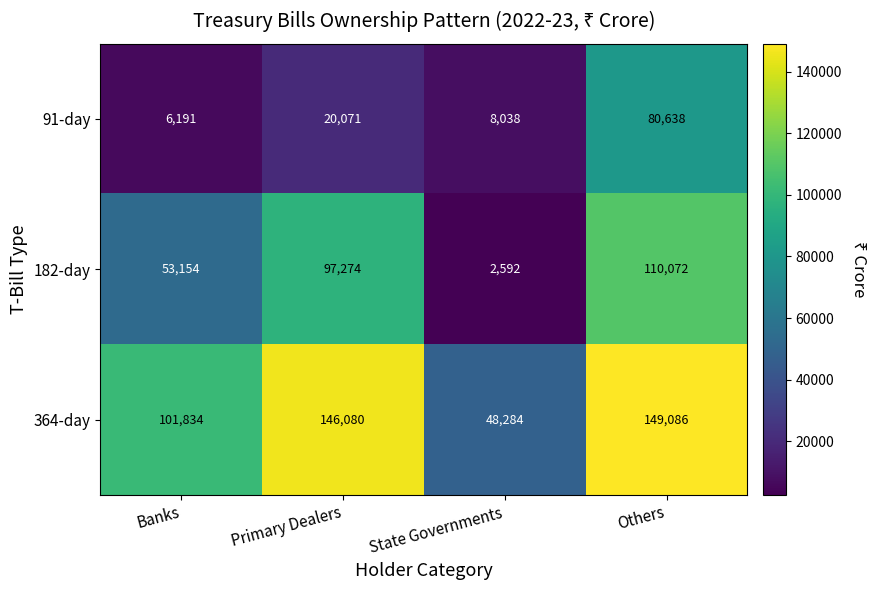

Between Banks and Primary Dealers, which series saw the biggest shift?

364-day